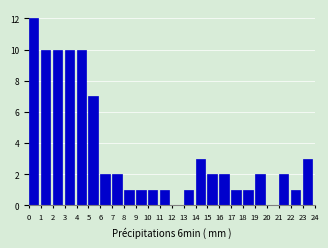

Reading left to right, list every bar in this chart as the range it spans on the x-axis followed by its height. The values are not printed on the chart, so give them approximately, as read against the axis.

0 to 1: 12
1 to 2: 10
2 to 3: 10
3 to 4: 10
4 to 5: 10
5 to 6: 7
6 to 7: 2
7 to 8: 2
8 to 9: 1
9 to 10: 1
10 to 11: 1
11 to 12: 1
12 to 13: 0
13 to 14: 1
14 to 15: 3
15 to 16: 2
16 to 17: 2
17 to 18: 1
18 to 19: 1
19 to 20: 2
20 to 21: 0
21 to 22: 2
22 to 23: 1
23 to 24: 3